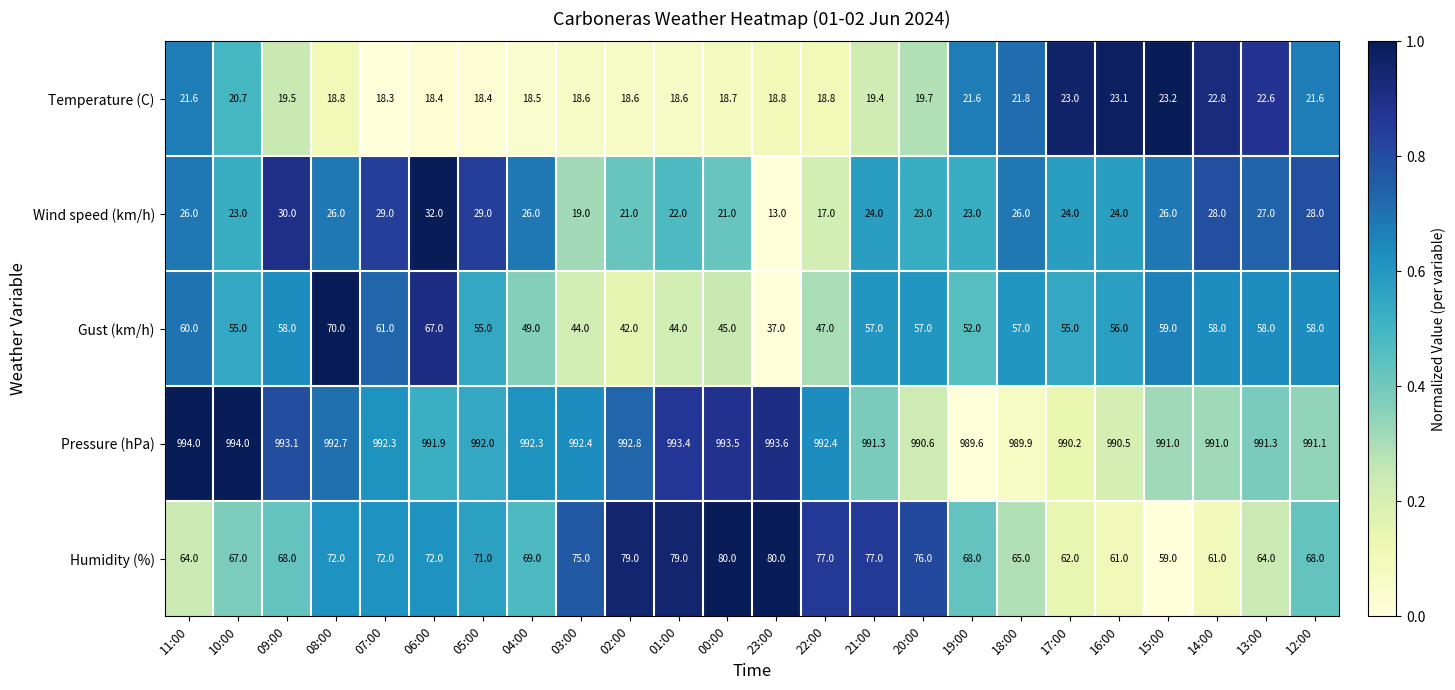

What is the spread (max minus min) of values at 14:00?

968.2